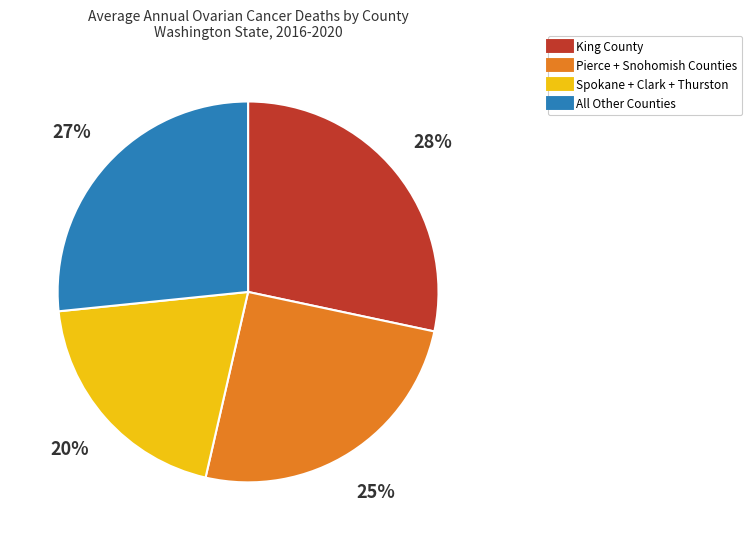

Is there a majority slice in this chart?

No